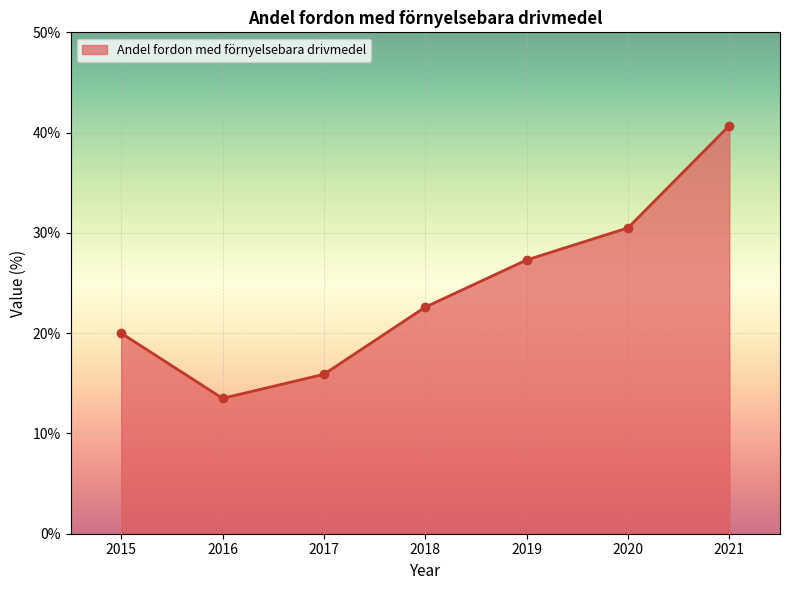

What is the change in value from 2015 to 2019?

+7.3